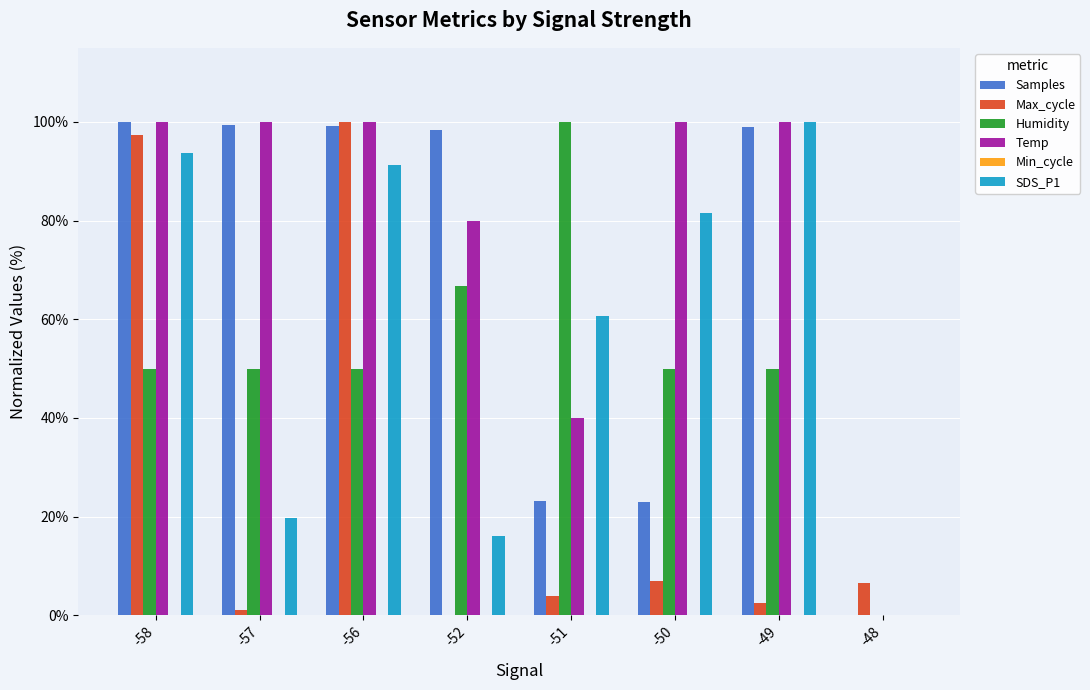

The Max_cycle series shows 10.7 at -50. True or false?

False